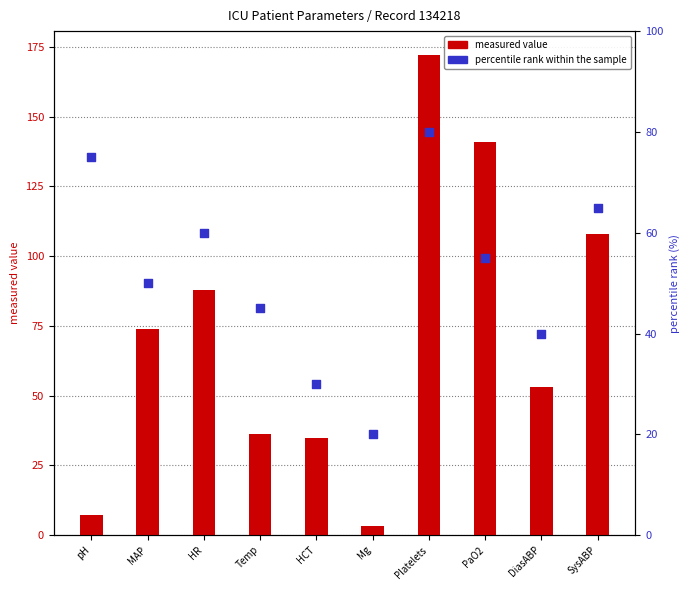

Which series has the largest total across all categories?

measured value